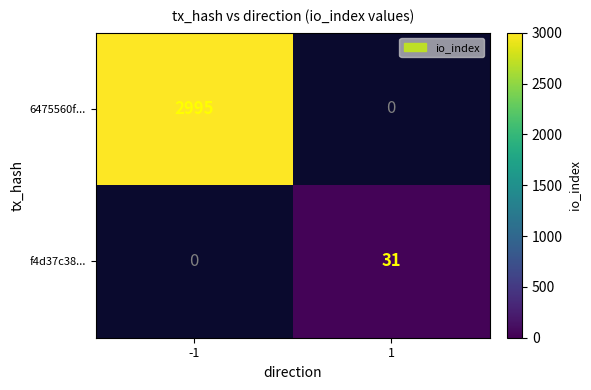

Which label corresponds to the smallest value in the chart?

1